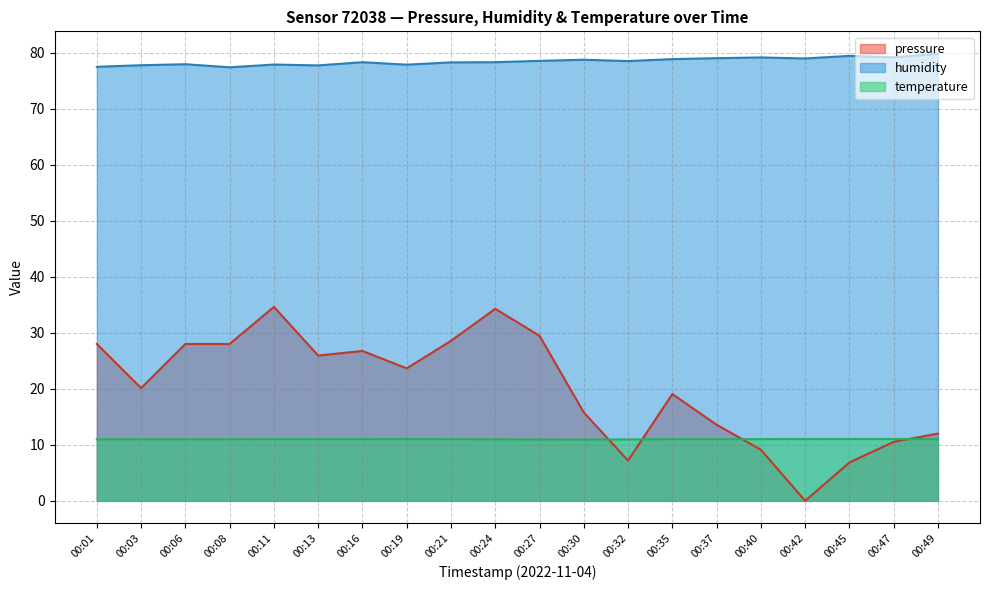

How many data points does each series have?

20